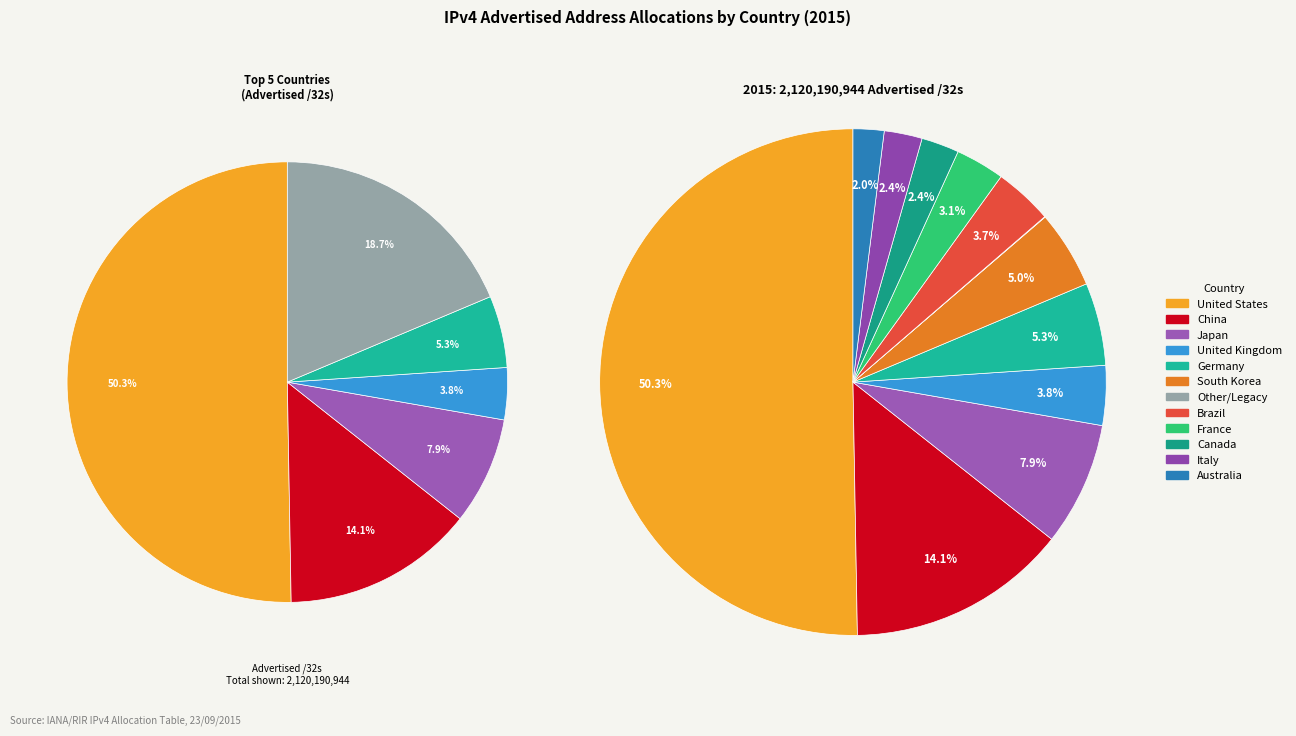

Do France and Japan together represent more than half of the pie?

No